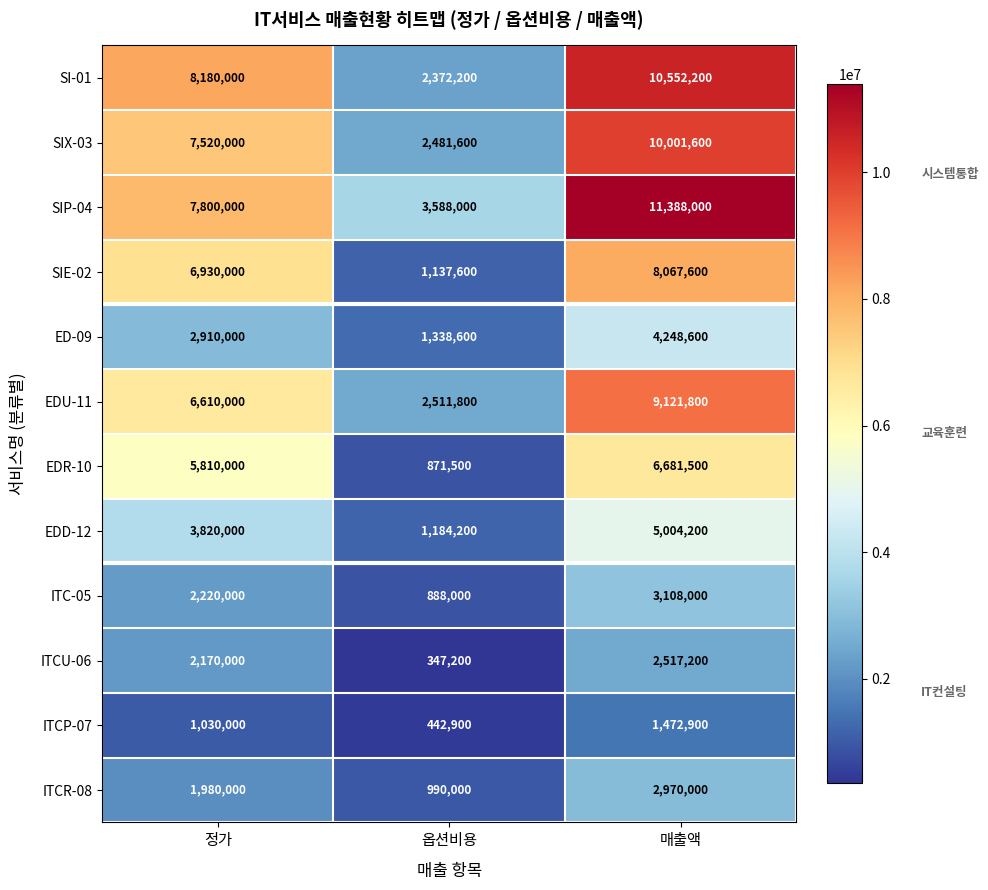

True or false: ITC-05 has a value of 695492 at 매출액.

False